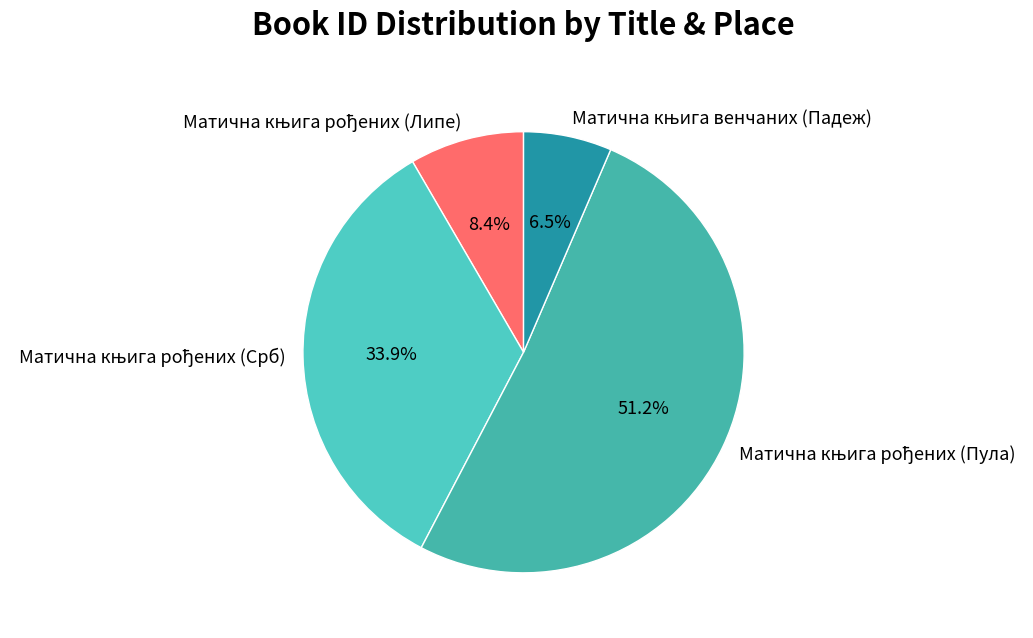

How many slices are in this pie chart?

4